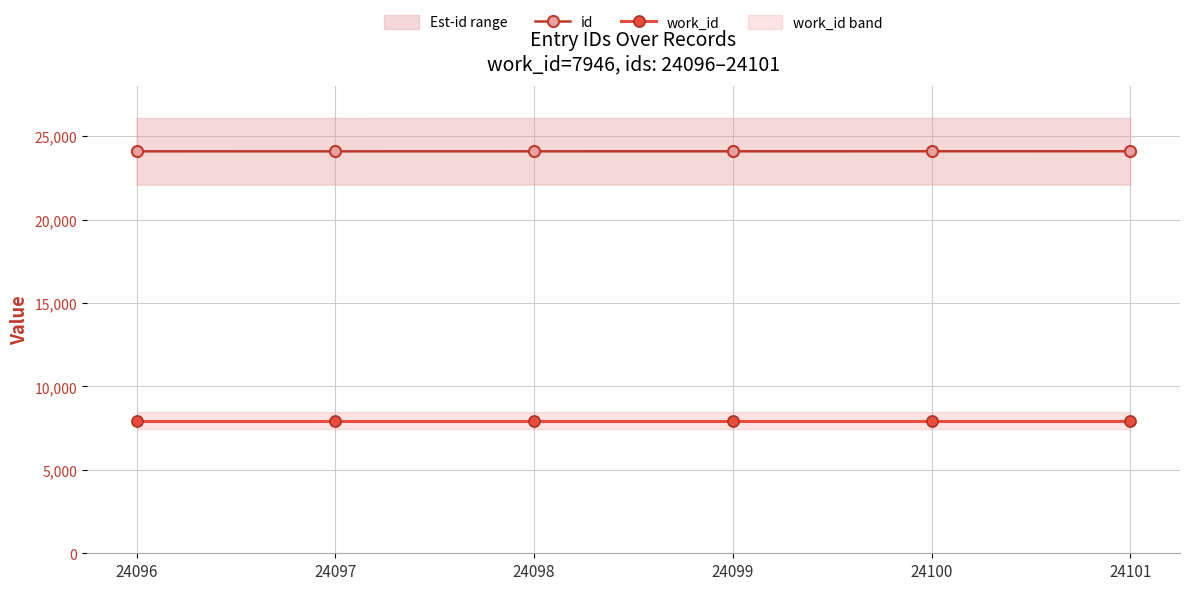

Between 24096 and 24099, which series saw the biggest shift?

id